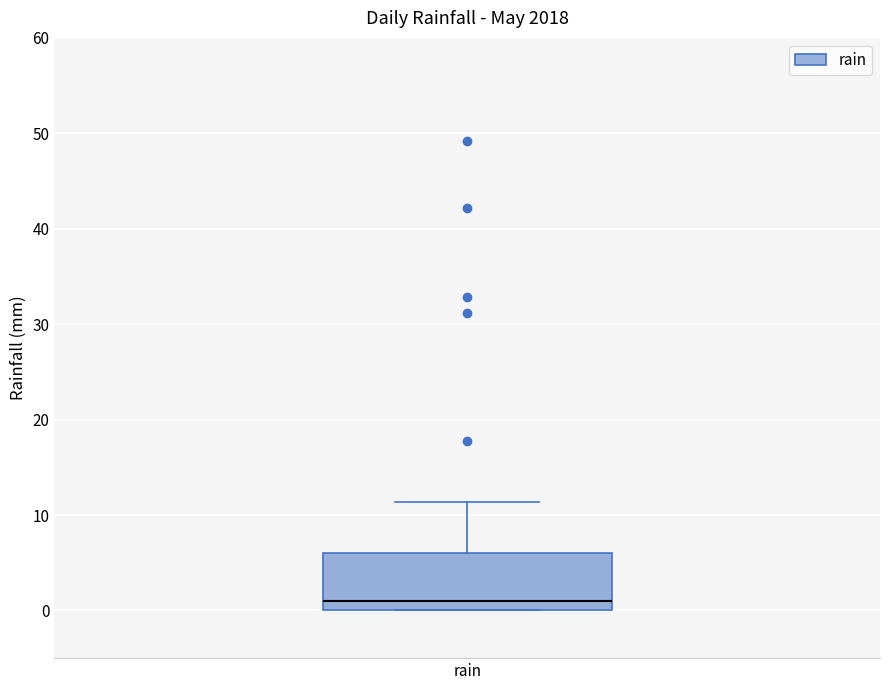

Transcribe this box plot: give where the median line is, the range the box spans, and where the two whiskers end, as read against the y-axis. The values are not printed on the chart, so give them approximately, as read against the axis.

median 1, box 0 to 6, whiskers 0 to 11